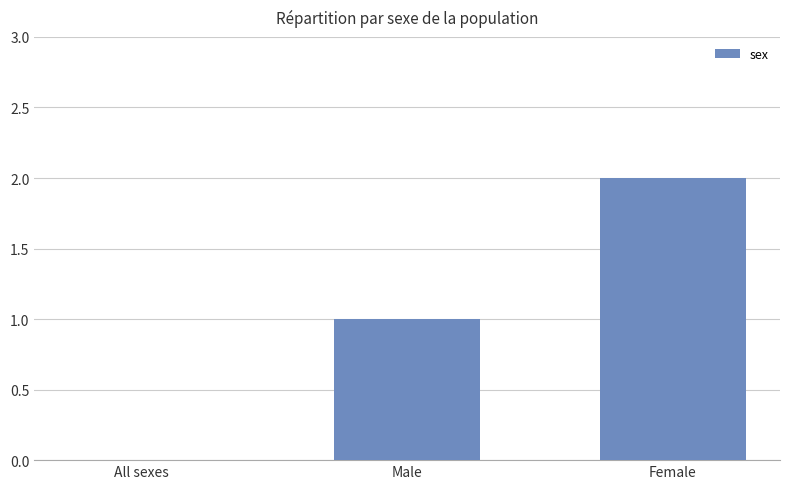

What is the sum of all values?

3